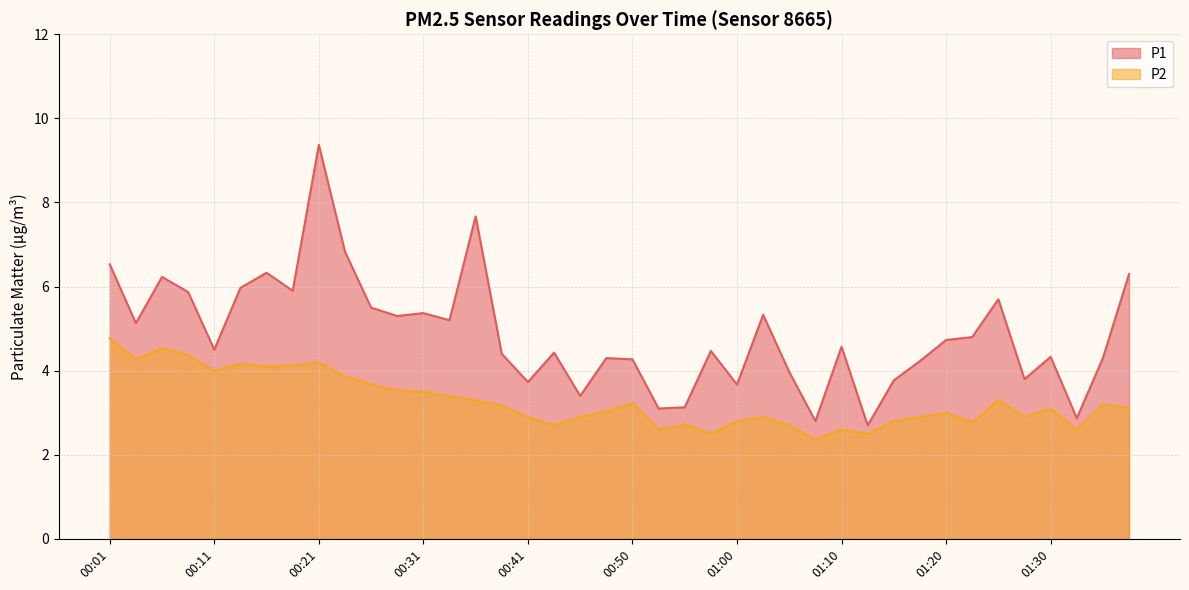

Which series has the largest total across all categories?

P1